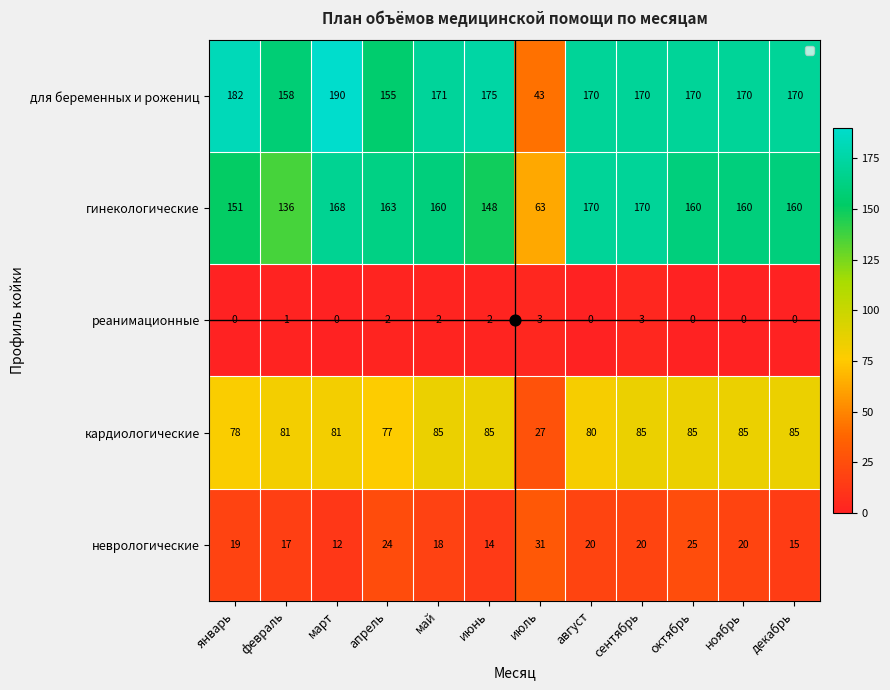

Which label corresponds to the largest value in the chart?

март